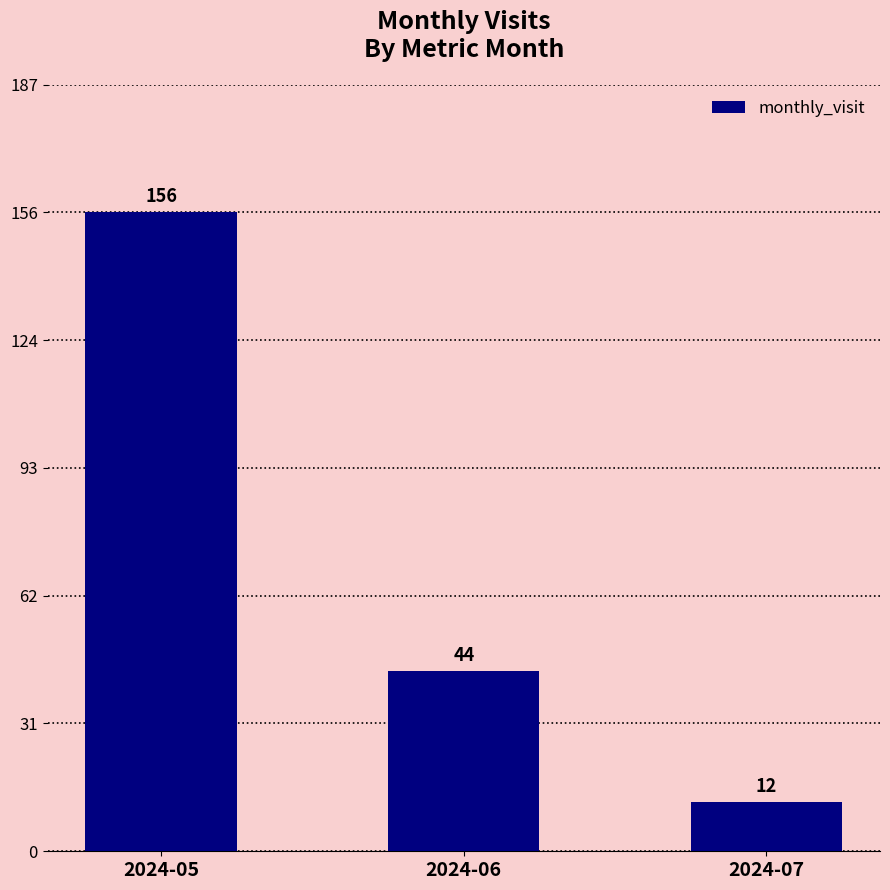

Where does the data first go above 44?

2024-05